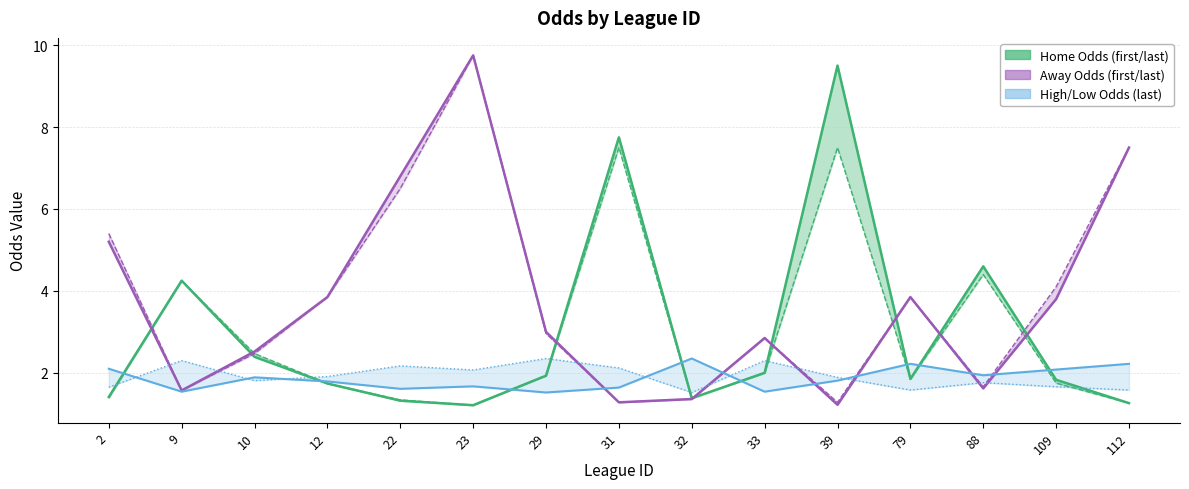

What is the highest value of the last_away series?

9.8